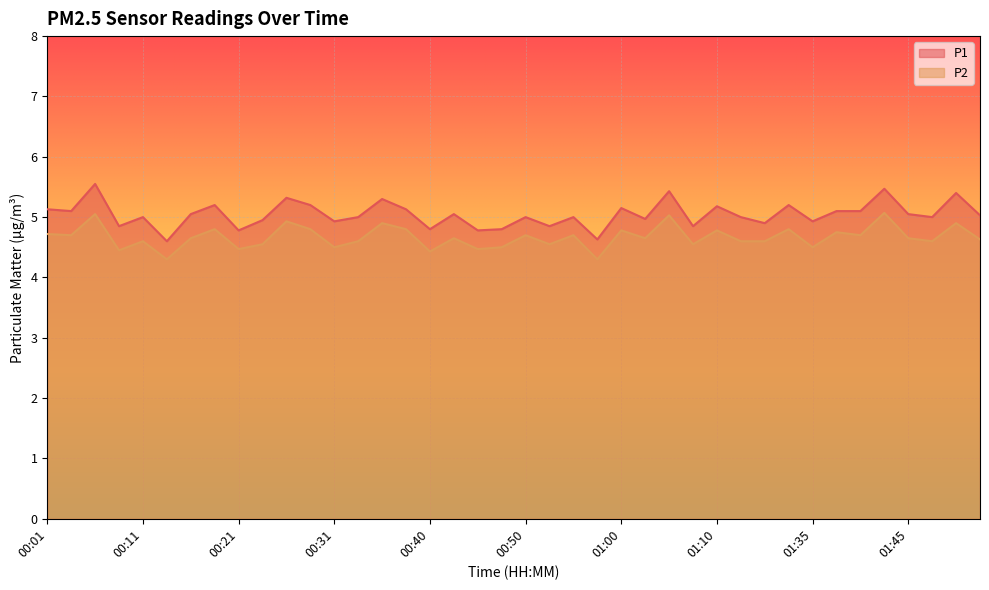

List the series in order of their peak value, highest first.

P1, P2